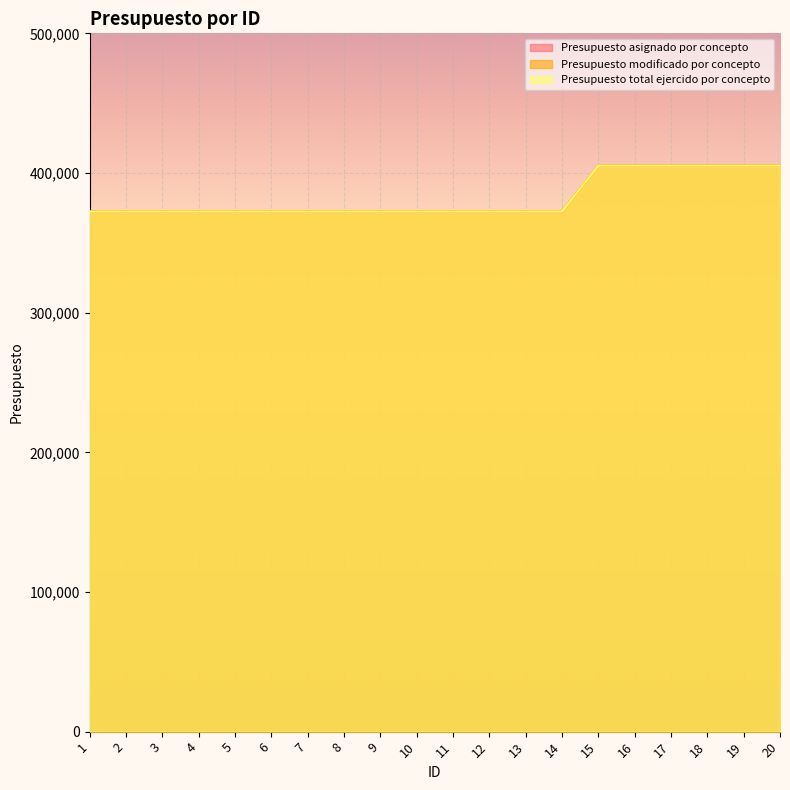

Which series has the largest range (max minus min)?

Presupuesto asignado por concepto